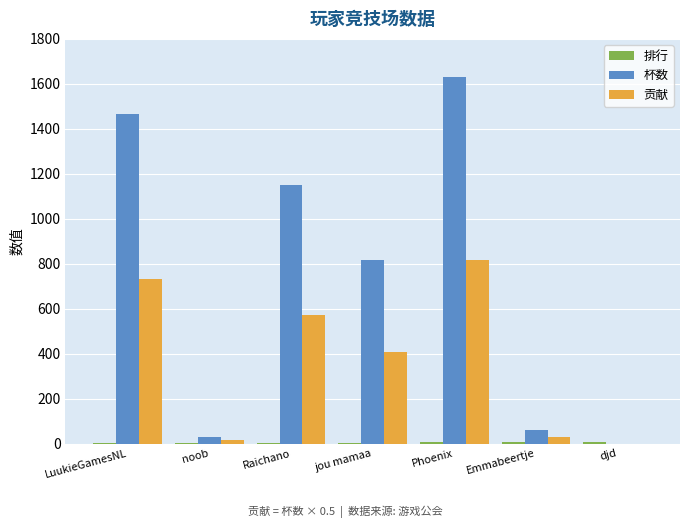

What is the sum of all 贡献 values?

2573